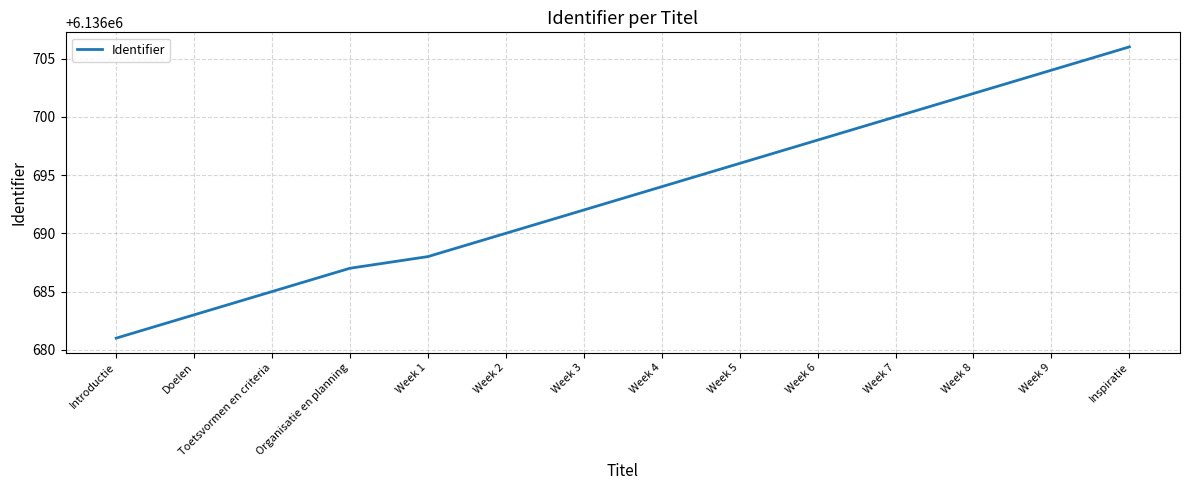

How many values are below 6136694?

7